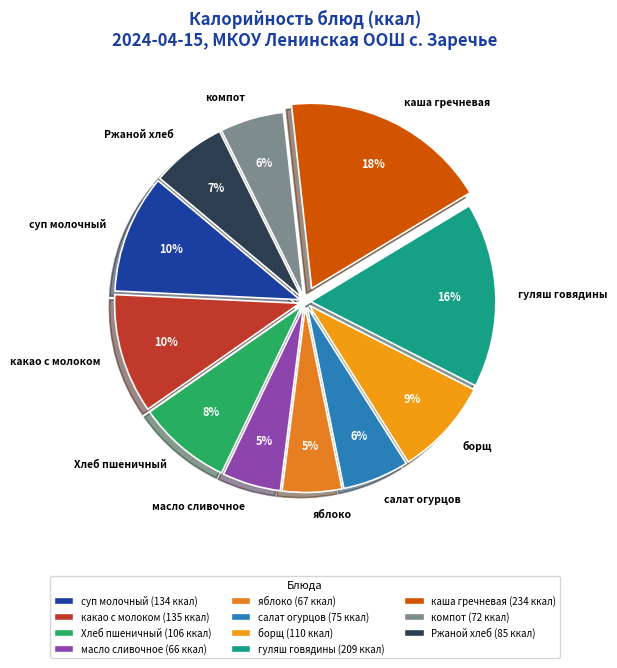

To the nearest percent, what is the average slice percentage?

9%